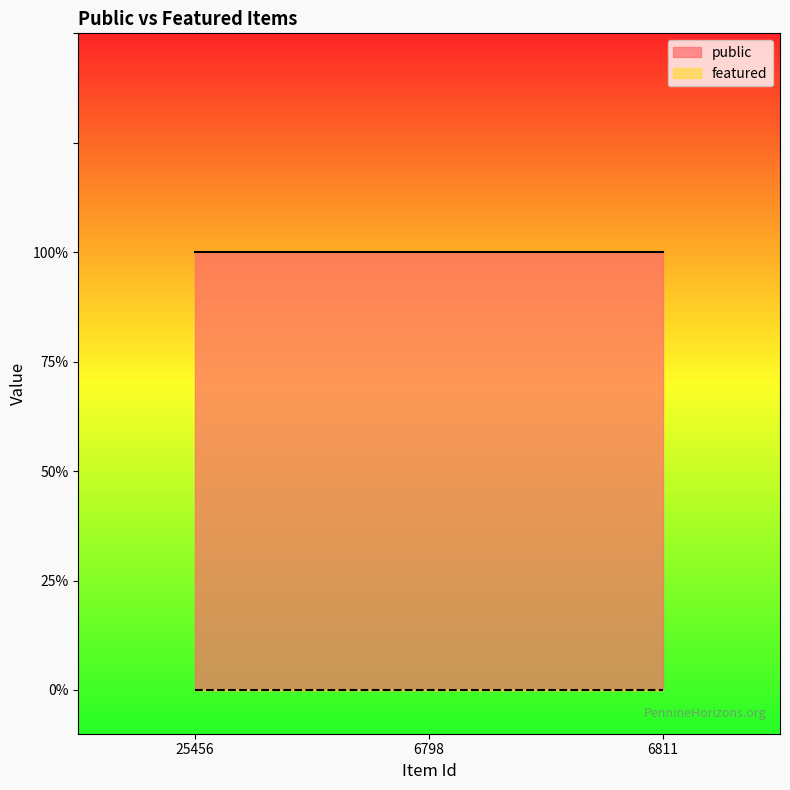

What is the total value across all series at 6811?

1